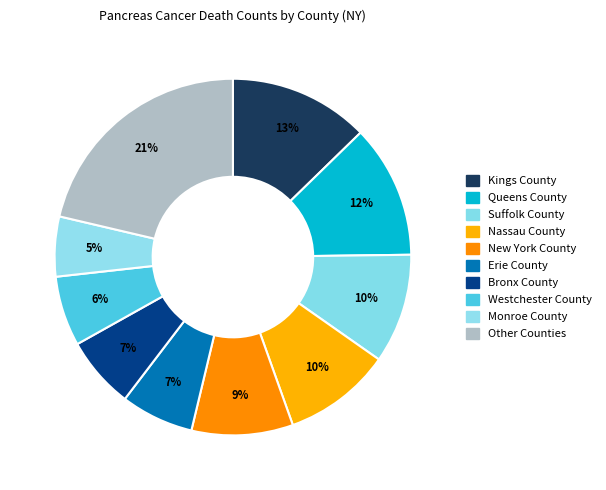

What is the largest slice in the pie chart?

Other Counties